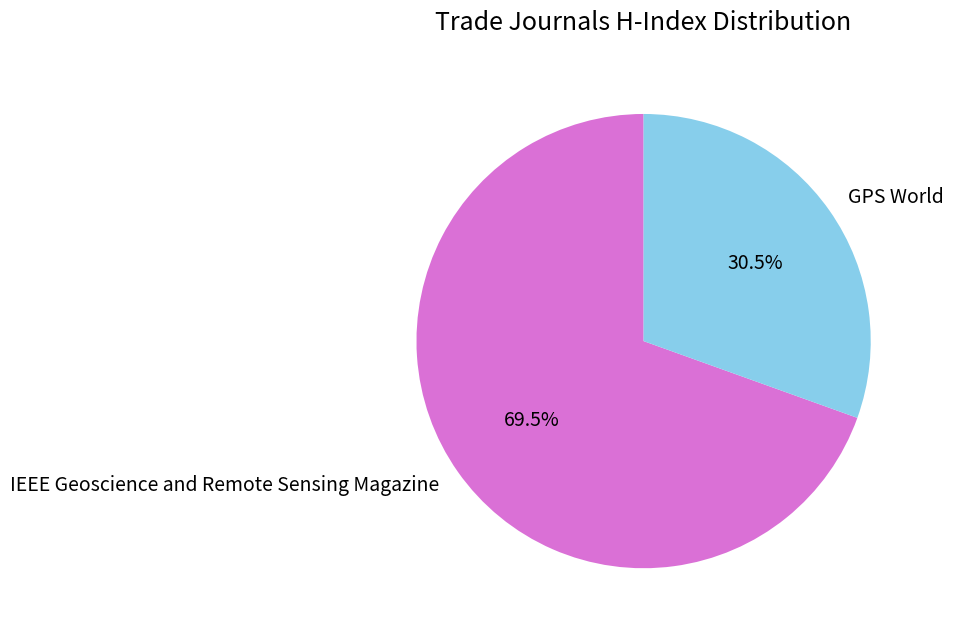

Do GPS World and IEEE Geoscience and Remote Sensing Magazine together represent more than half of the pie?

Yes